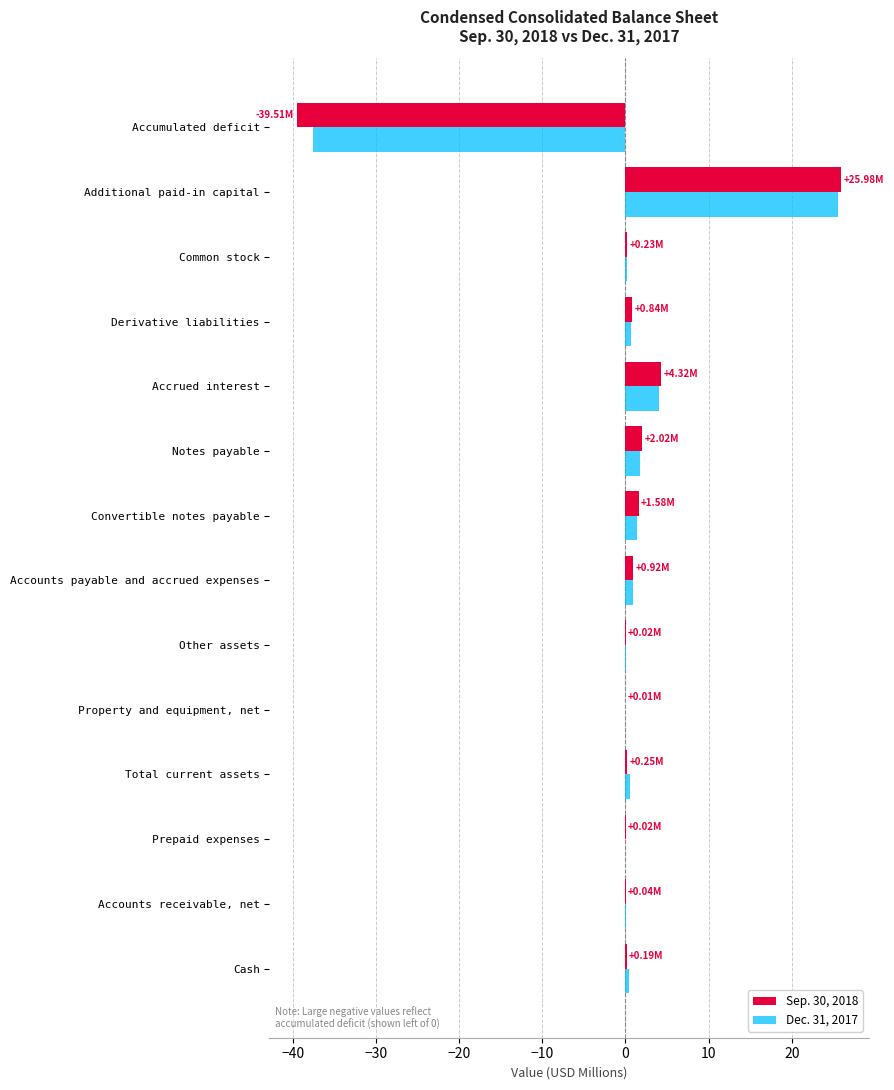

What is the total value across all series at Notes payable?

3.7